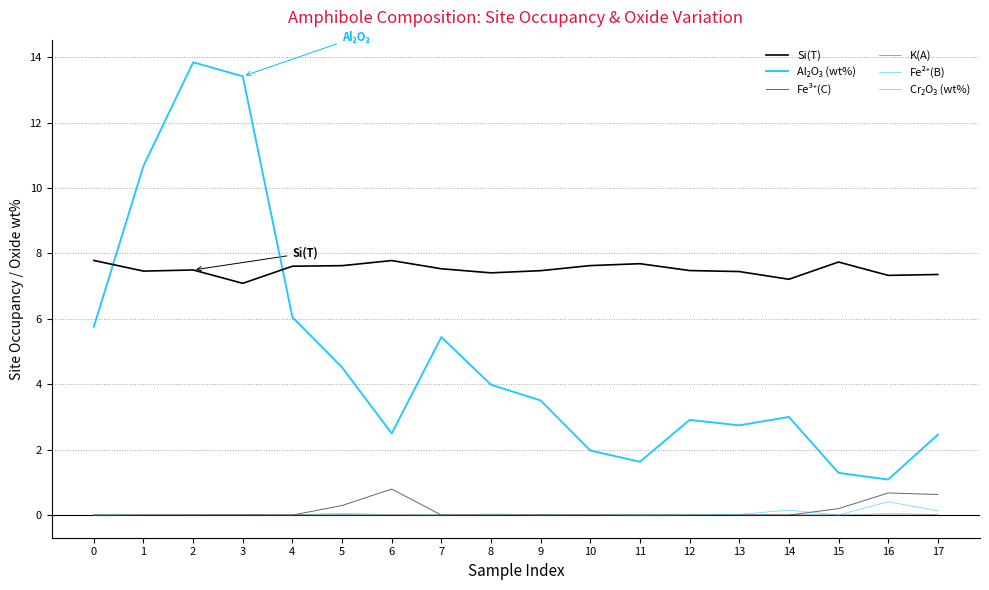

How many distinct data groups are displayed?

6